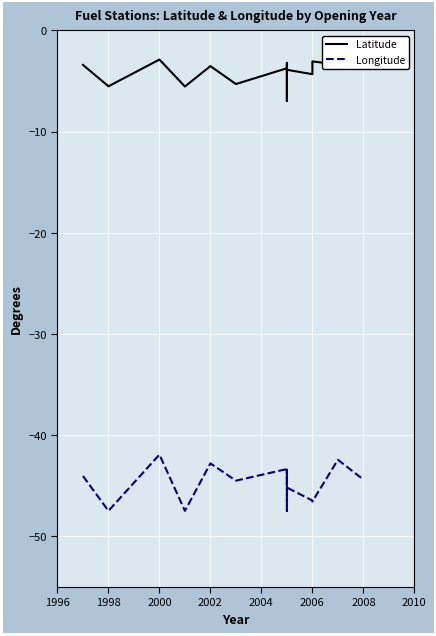

What is the highest value of the Longitude series?

-41.9